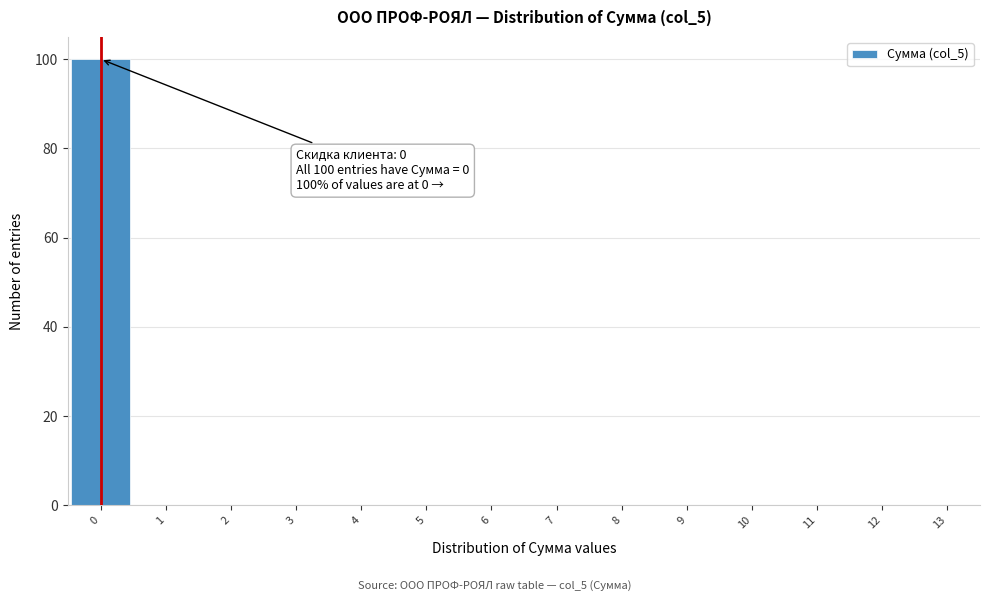

Over which range of the x-axis is the bar tallest?

-0.5 to 0.5